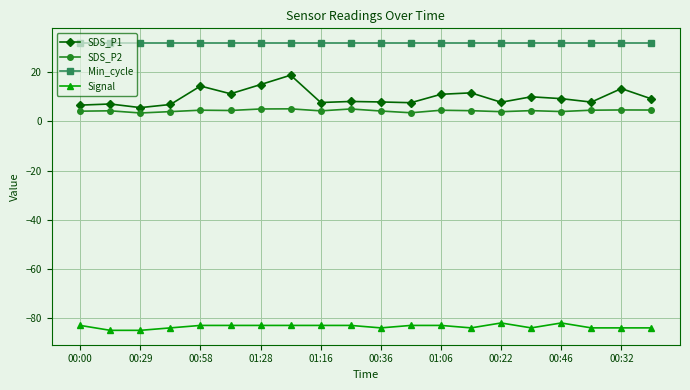

List the series in order of their peak value, lowest first.

Signal, SDS_P2, SDS_P1, Min_cycle